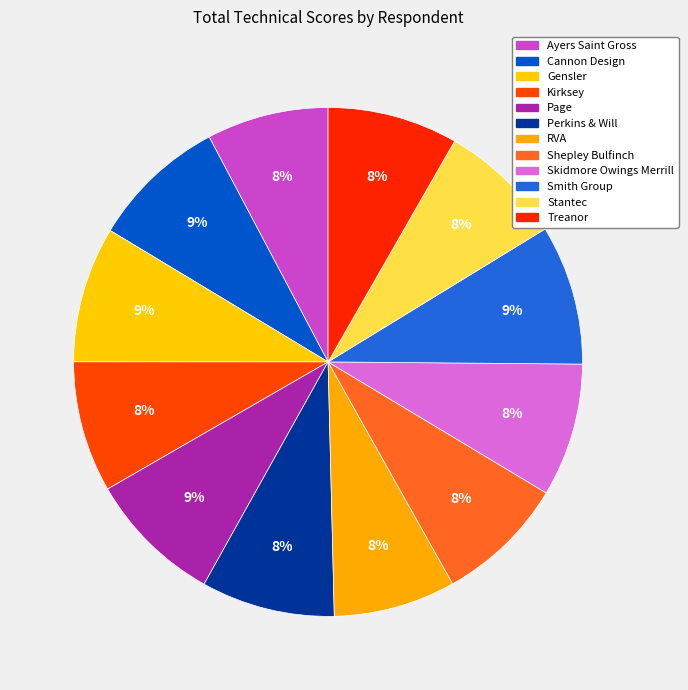

Which has a higher value, Gensler or Smith Group?

Smith Group